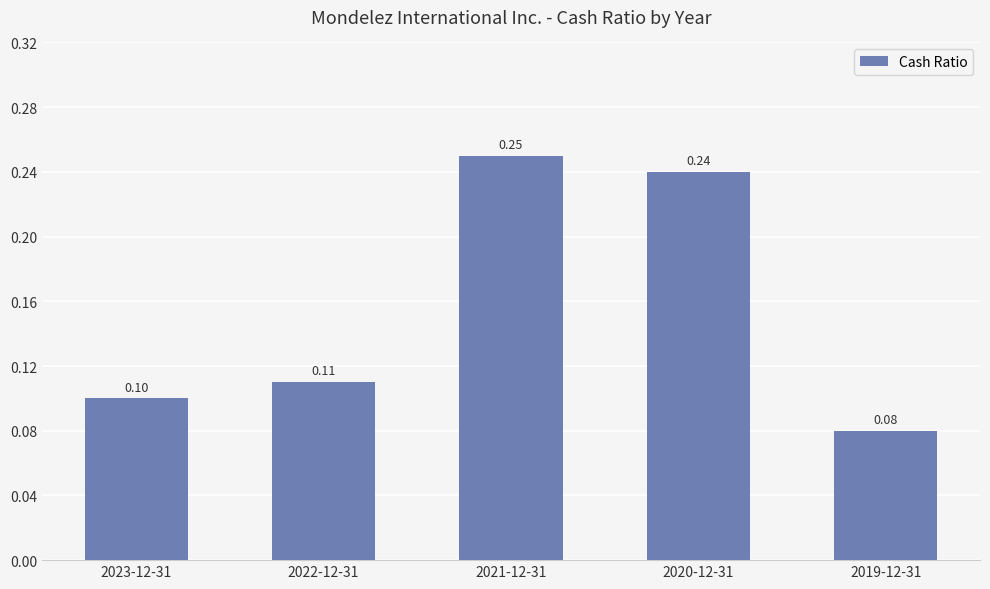

Rank the categories by value from lowest to highest.

2019-12-31, 2023-12-31, 2022-12-31, 2020-12-31, 2021-12-31